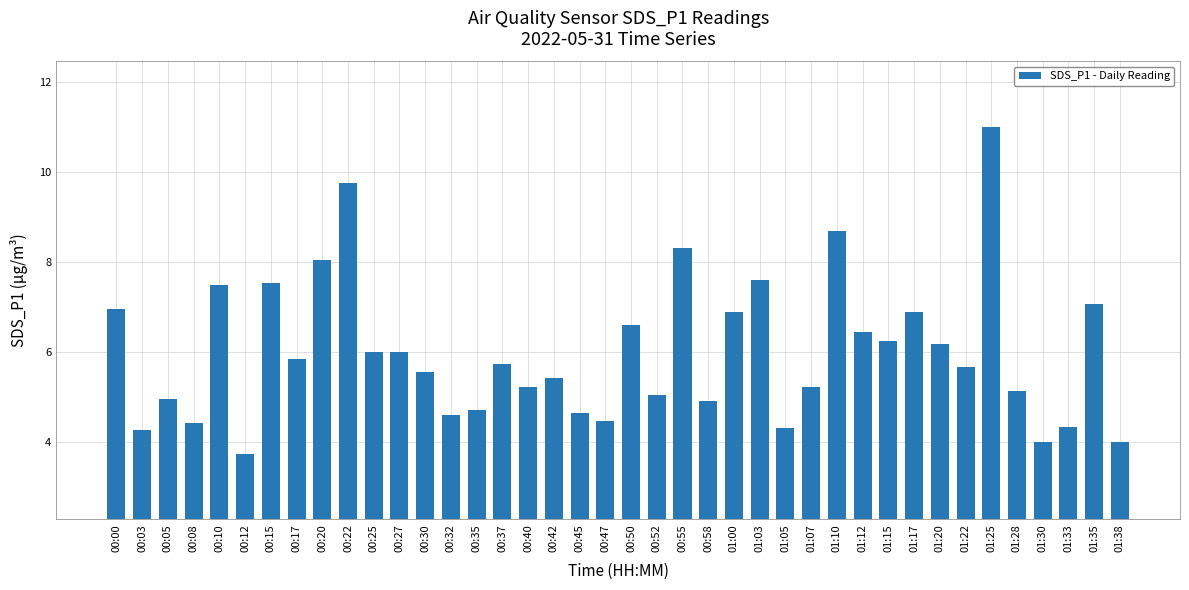

What is the label of the 2nd bar from the right?

01:35